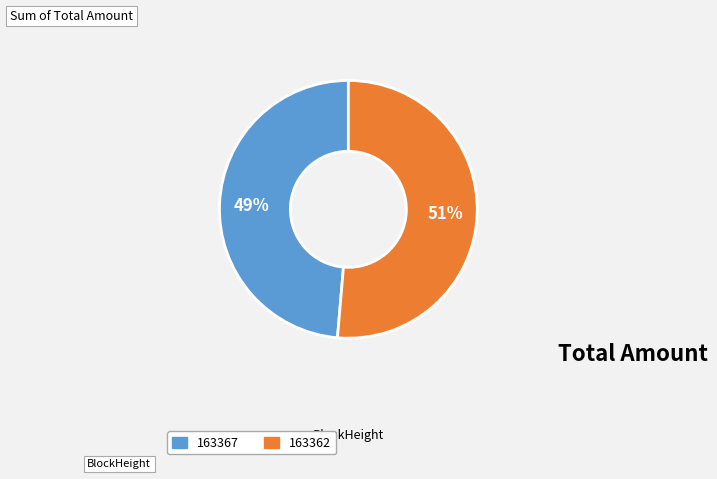

Count the number of slices in the pie.

2